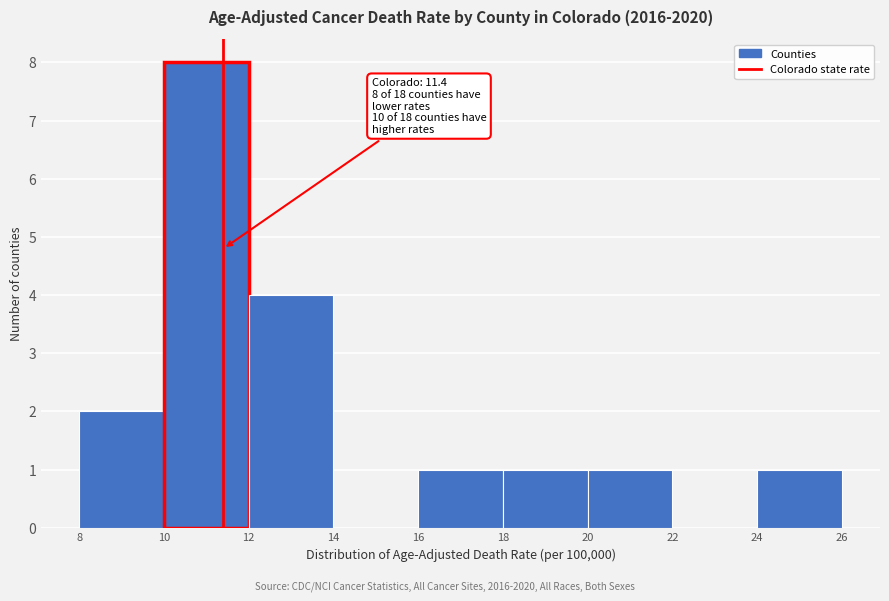

Over which range of the x-axis is the bar tallest?

10 to 12